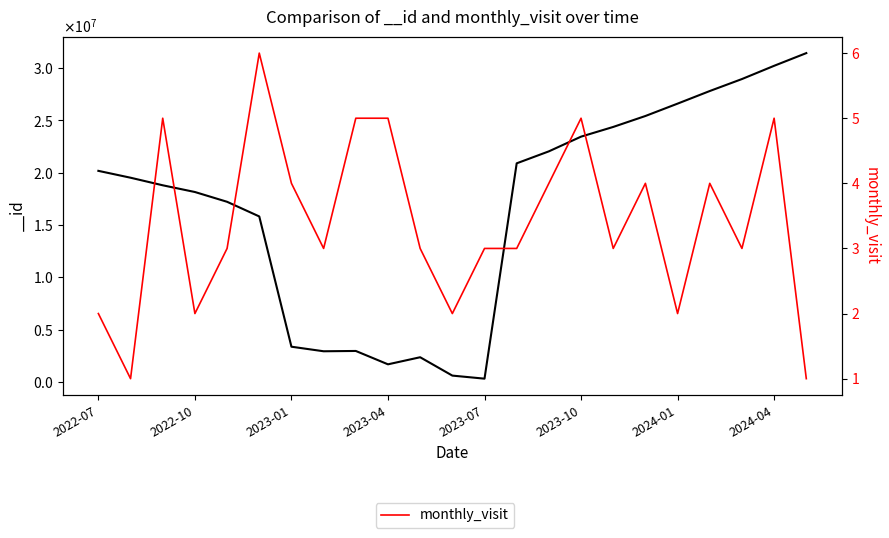

The chart shows a value of 6 at 14. True or false?

False